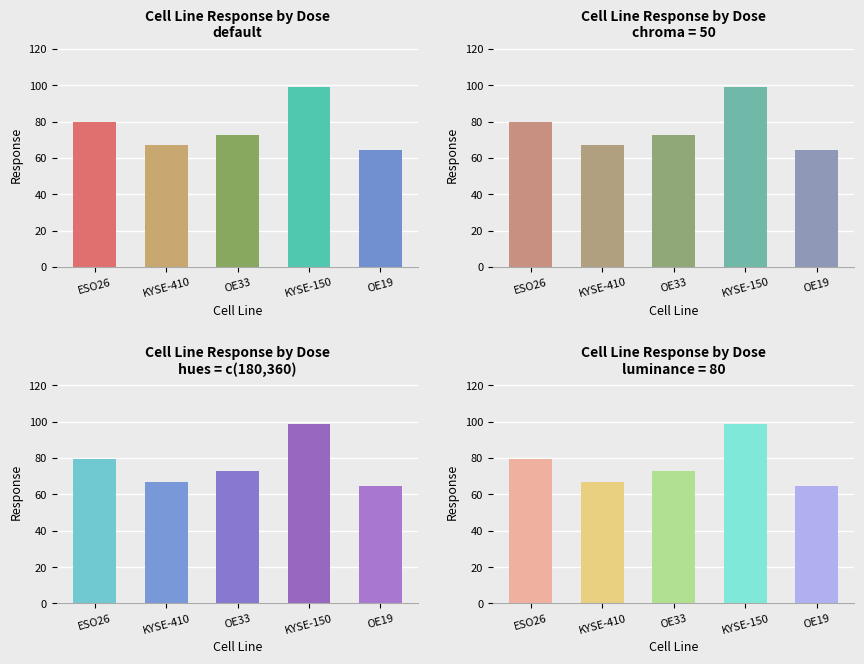

What is the change in value from KYSE-150 to OE19?

-34.4